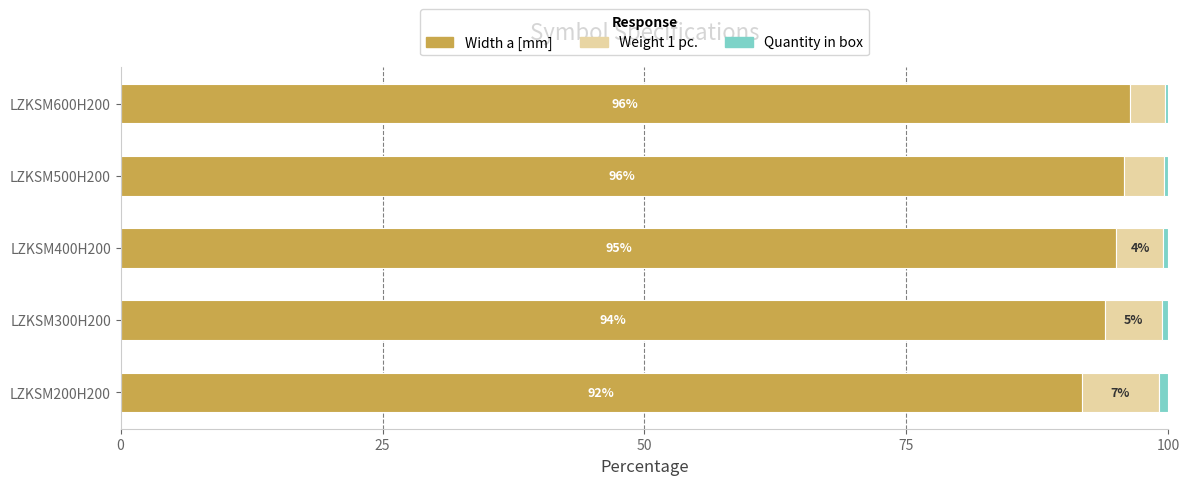

What is the difference between the second highest and minimum values in the Width a [mm] series?

4.0